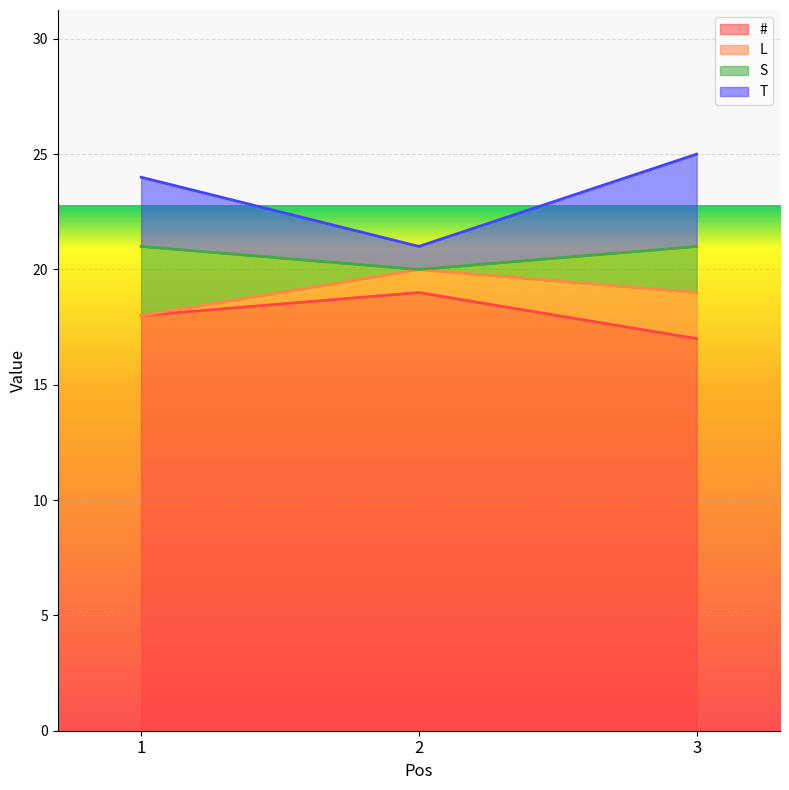

What is the average value of the # series?

18